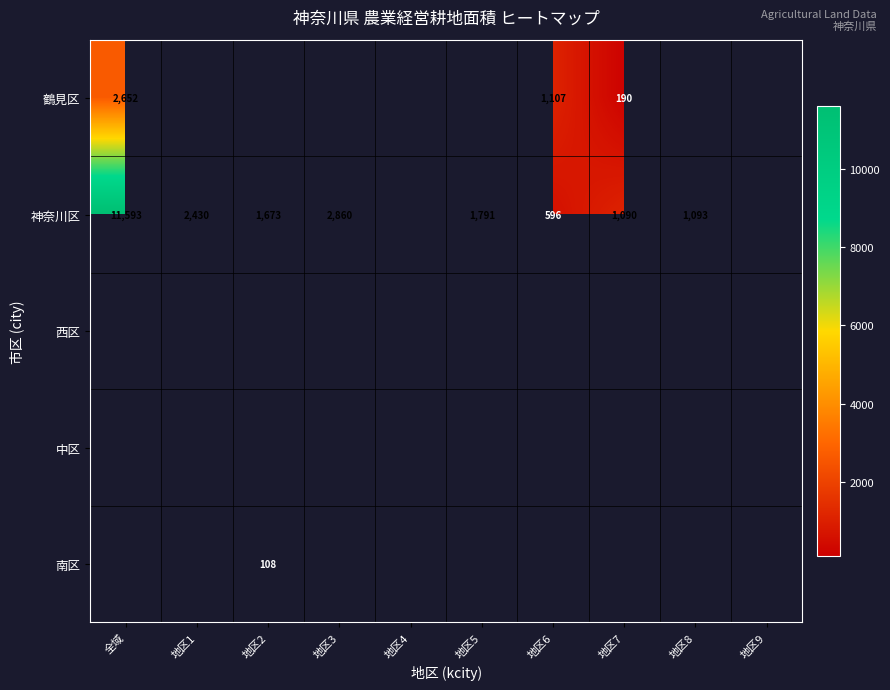

The 神奈川区 series shows 3966 at 地区3. True or false?

False